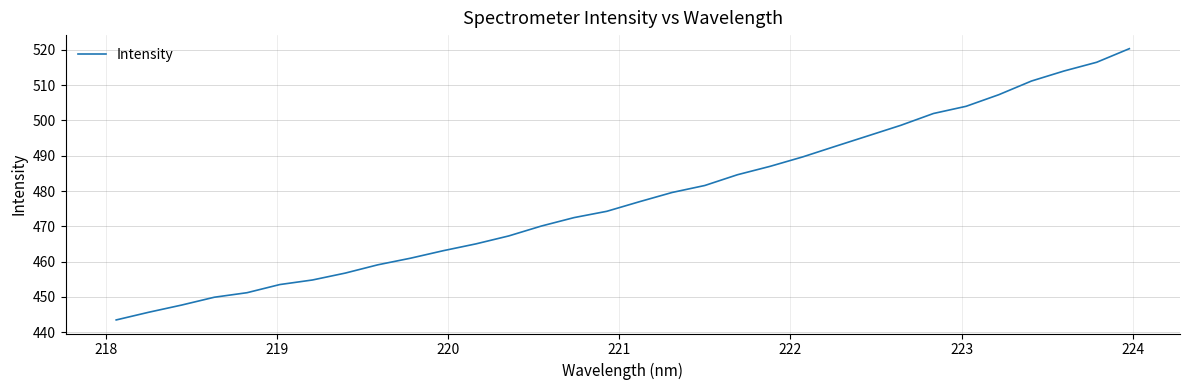

What is the difference between the maximum and minimum values?

76.8